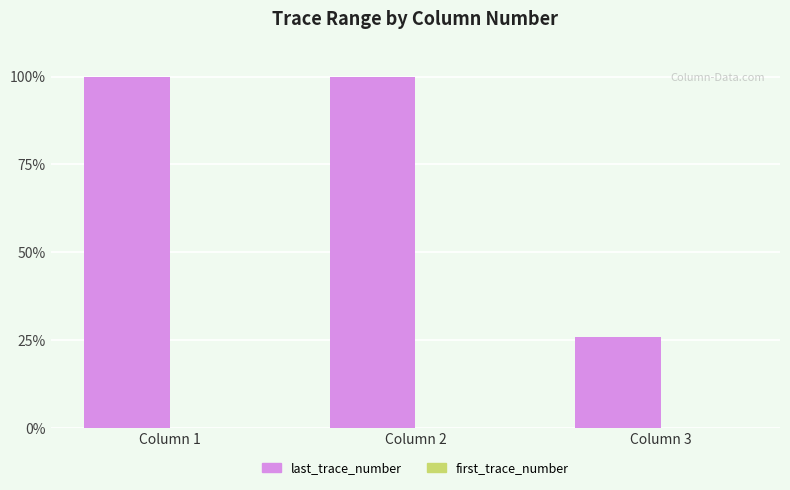

Count the number of data series in this chart.

2